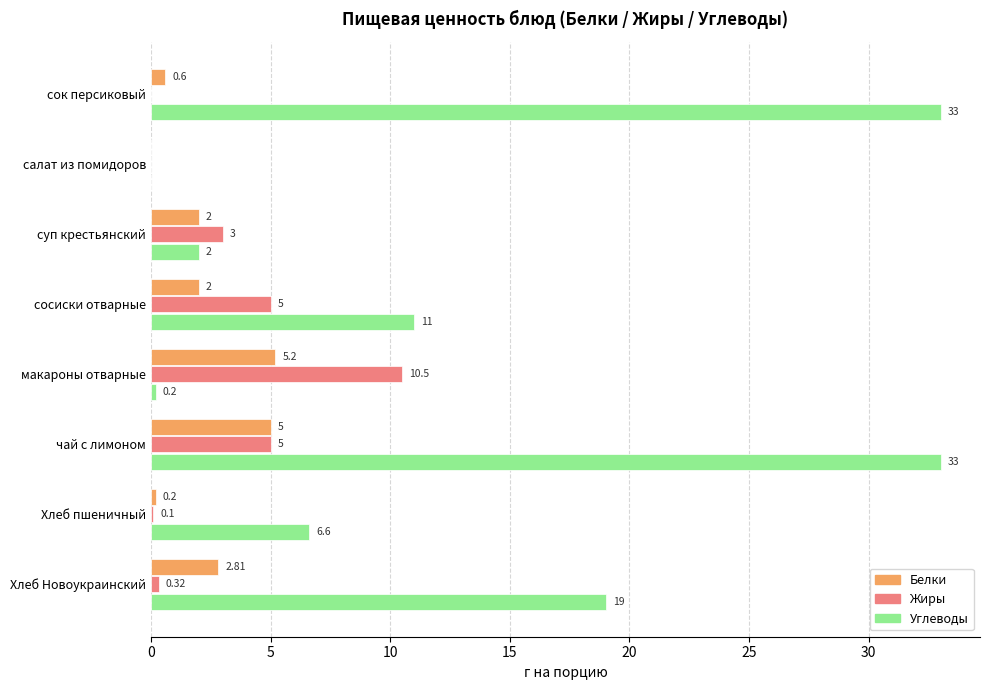

Is the value of Углеводы at макароны отварные greater than the value of Белки at суп крестьянский?

No